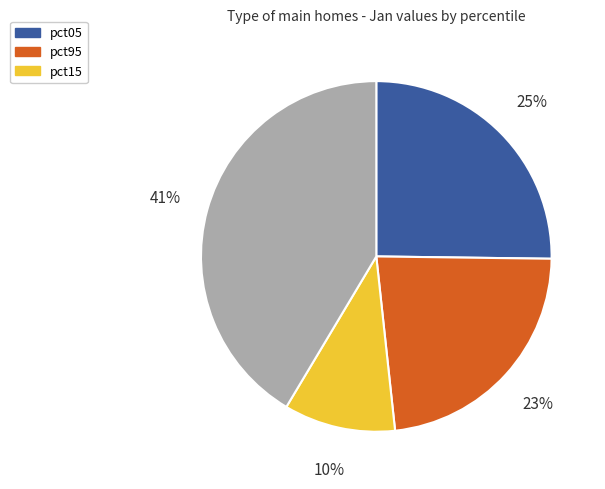

To the nearest percent, what is the average slice percentage?

25%